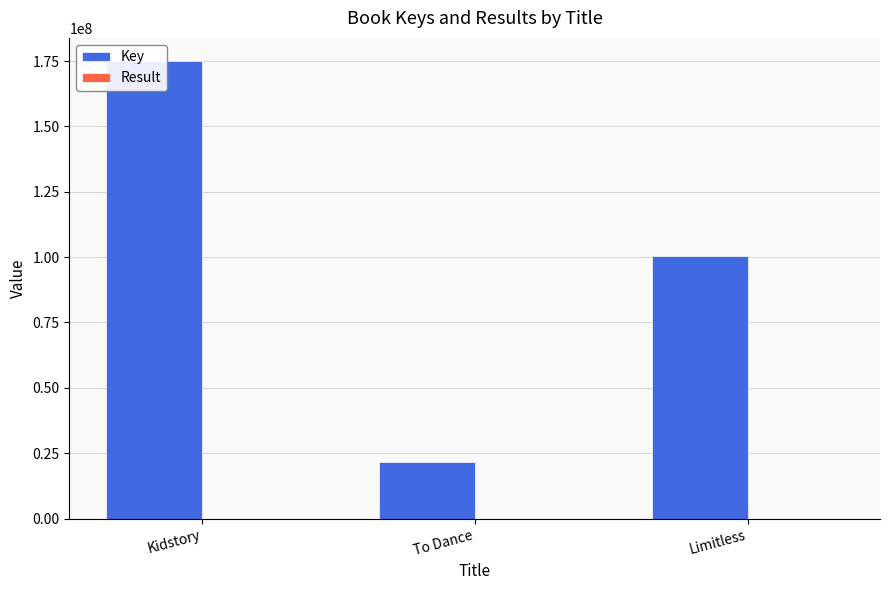

Reading left to right, extract all data points from this chart.

Key: 175102984	21443448	100284131
Result: 1	2	3